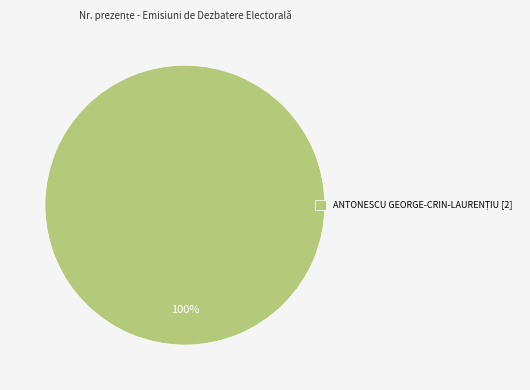

Is there a majority slice in this chart?

Yes